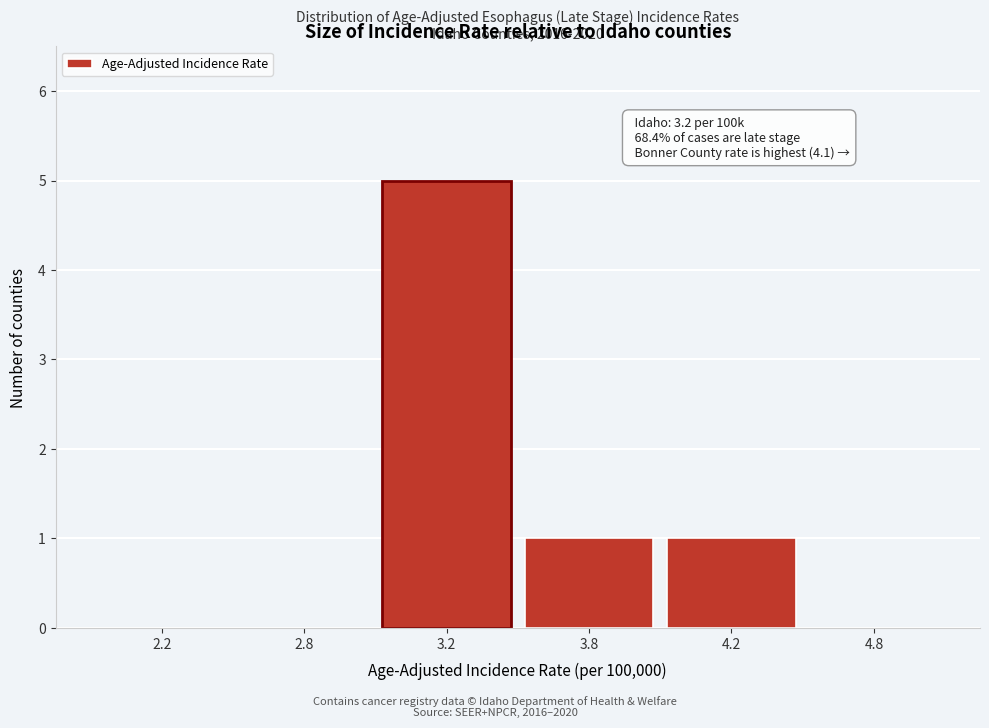

Reading left to right, extract all data points from this chart.

2.2=0	2.8=0	3.2=5	3.8=1	4.2=1	4.8=0